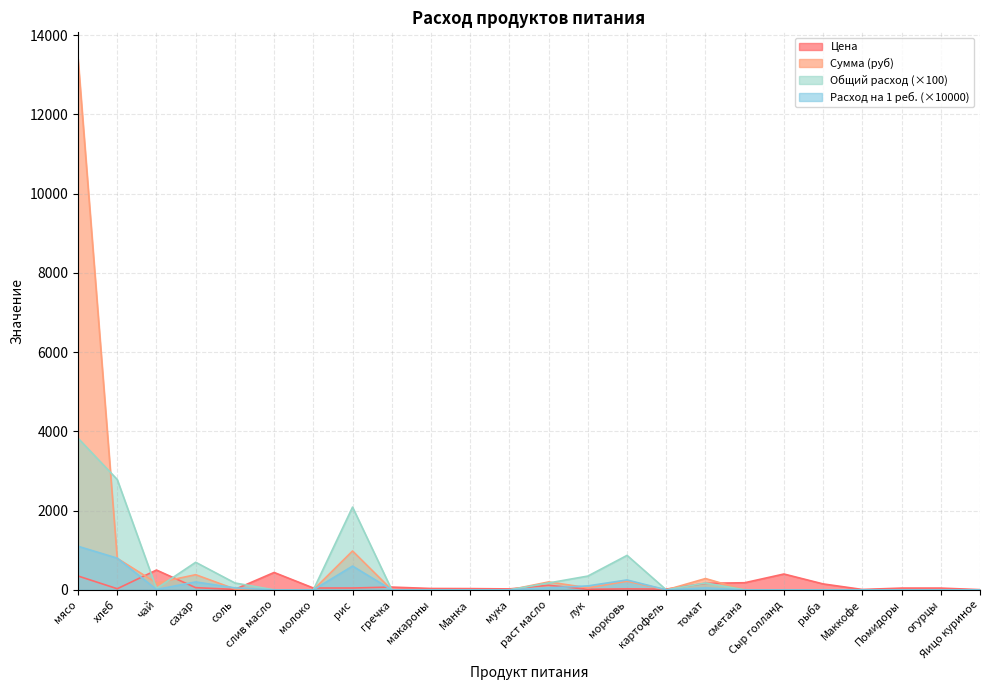

Which series has the largest total across all categories?

Сумма (руб)